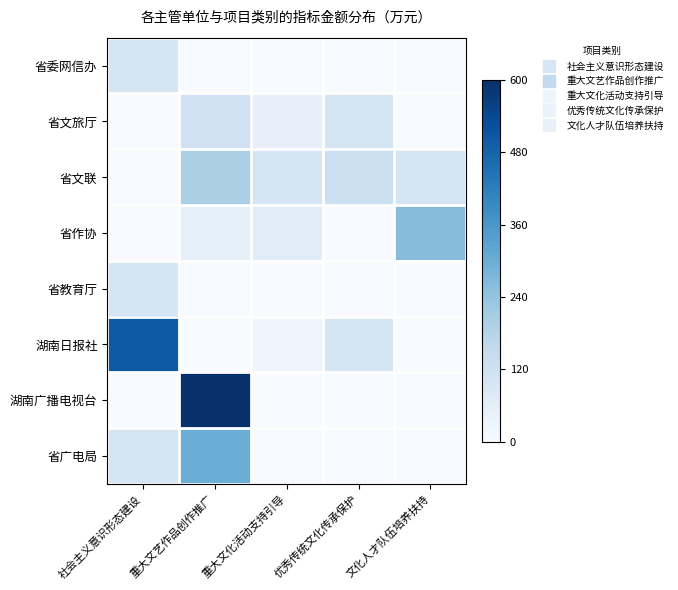

Between 重大文化活动支持引导 and 文化人才队伍培养扶持, which series saw the biggest shift?

省作协